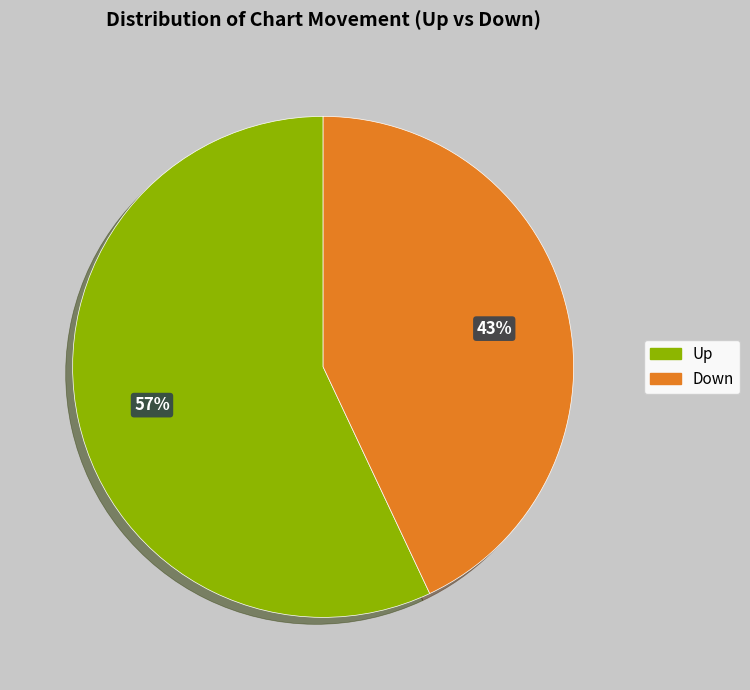

To the nearest percent, what is the average slice percentage?

50%